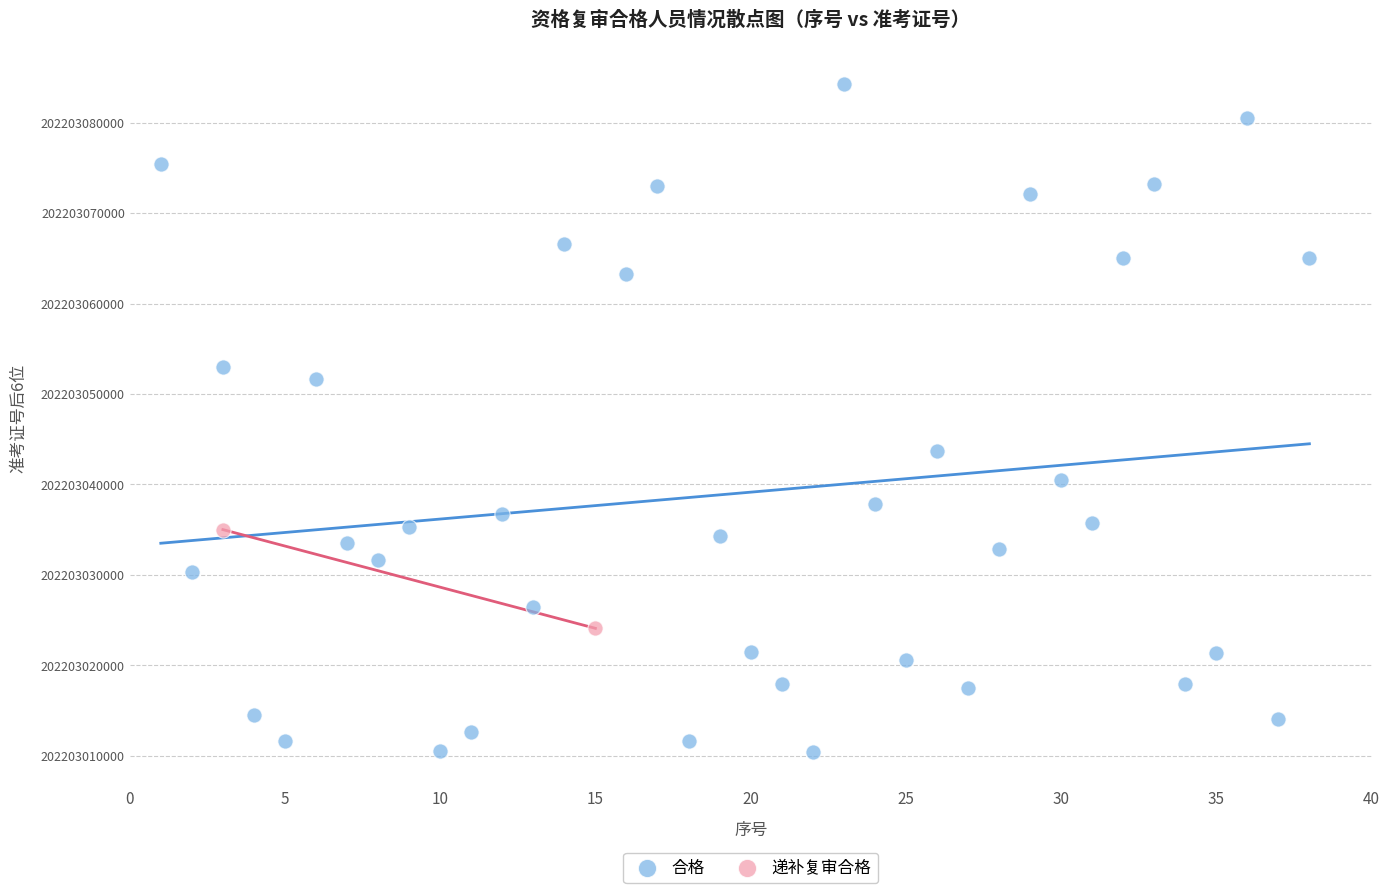

What are all the series names shown in the legend?

合格, 递补复审合格